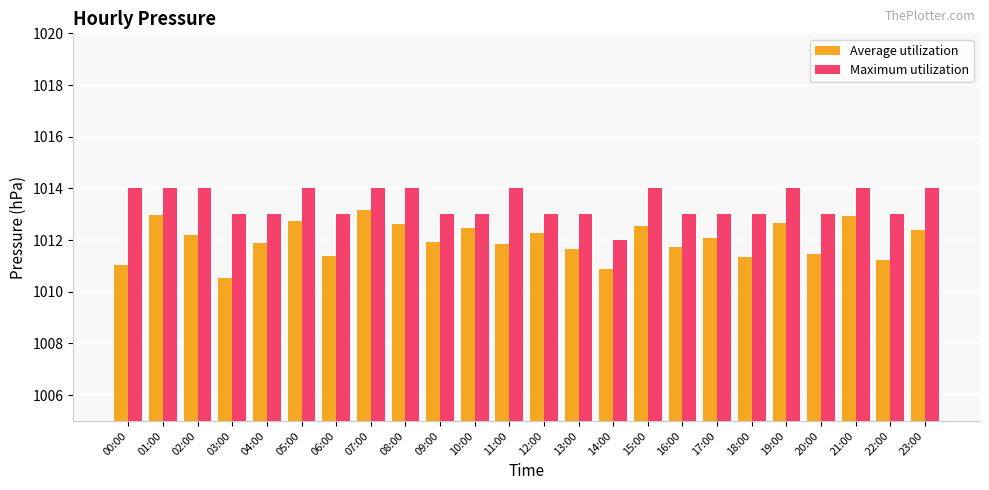

True or false: Maximum utilization has a value of 1013.0 at 06:00.

True